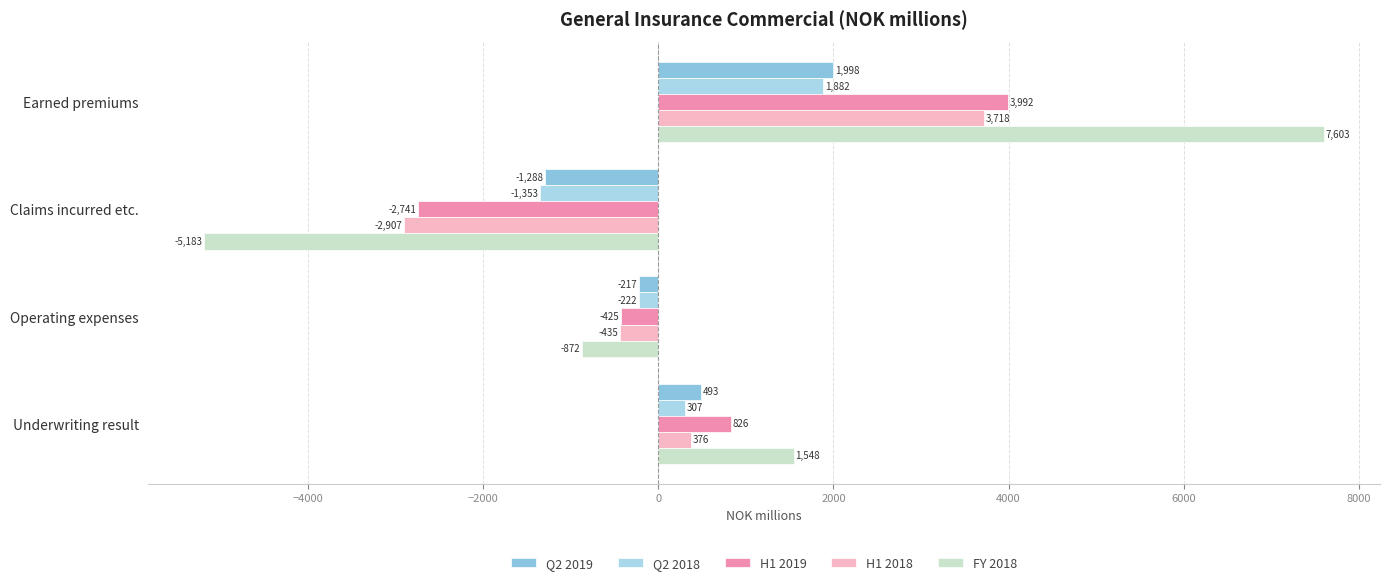

What is the smallest value displayed?

-5182.8